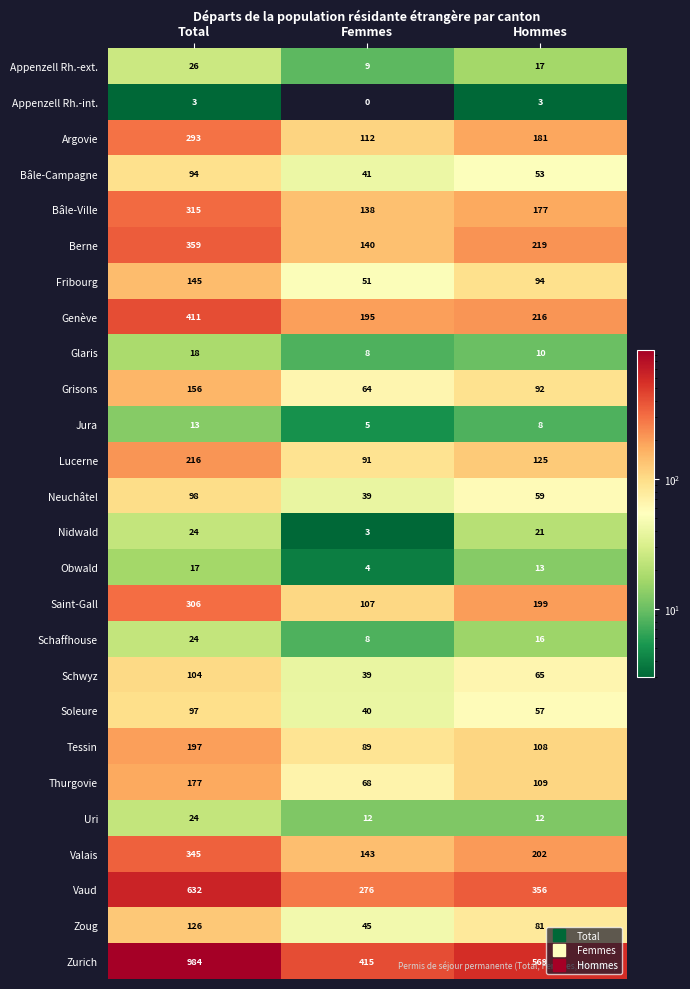

What is the total value across all series at Hommes?

3062